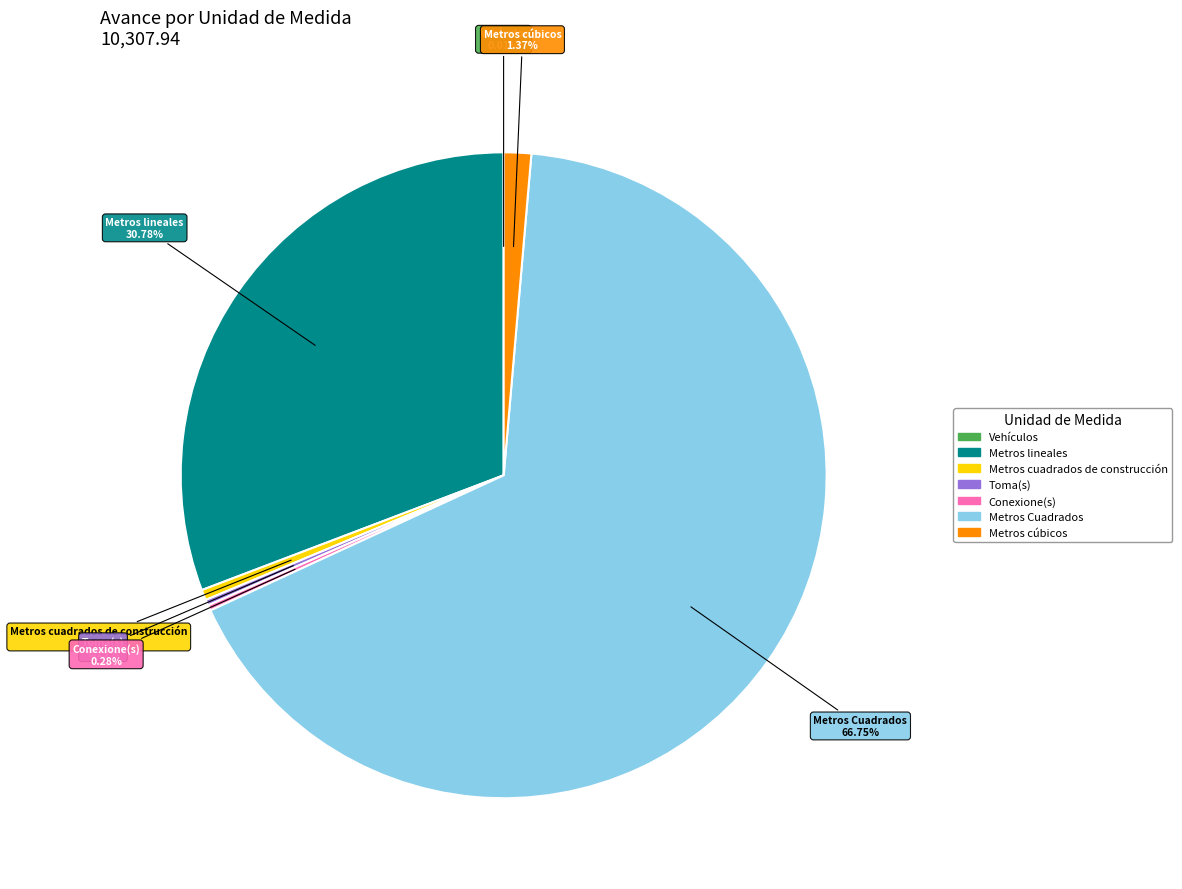

To the nearest percent, what portion does Metros lineales represent?

31%